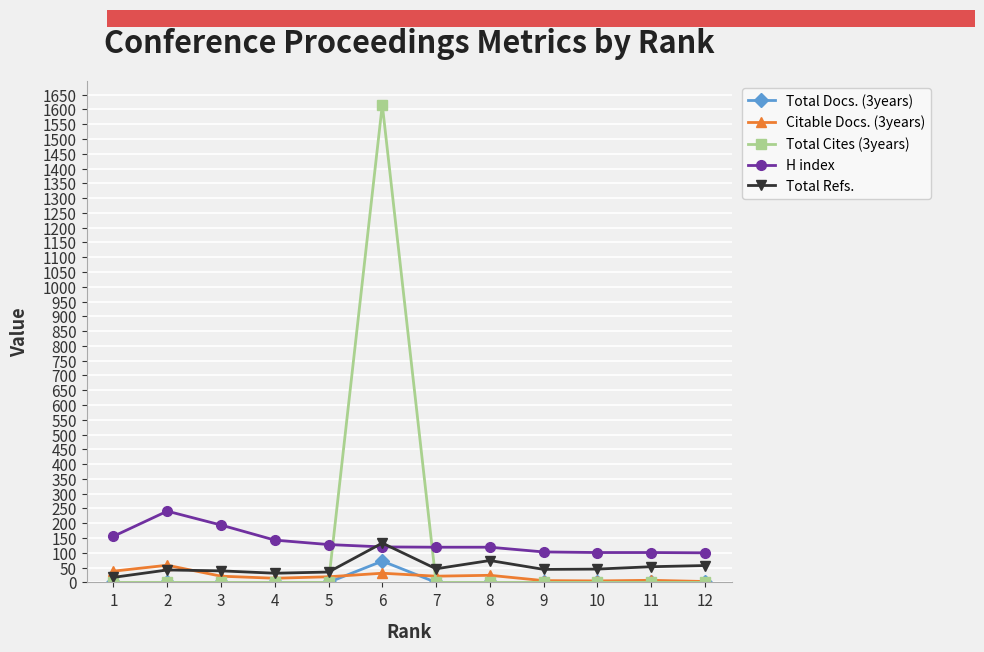

What is the value of the H index point at the 11th from the left?

101